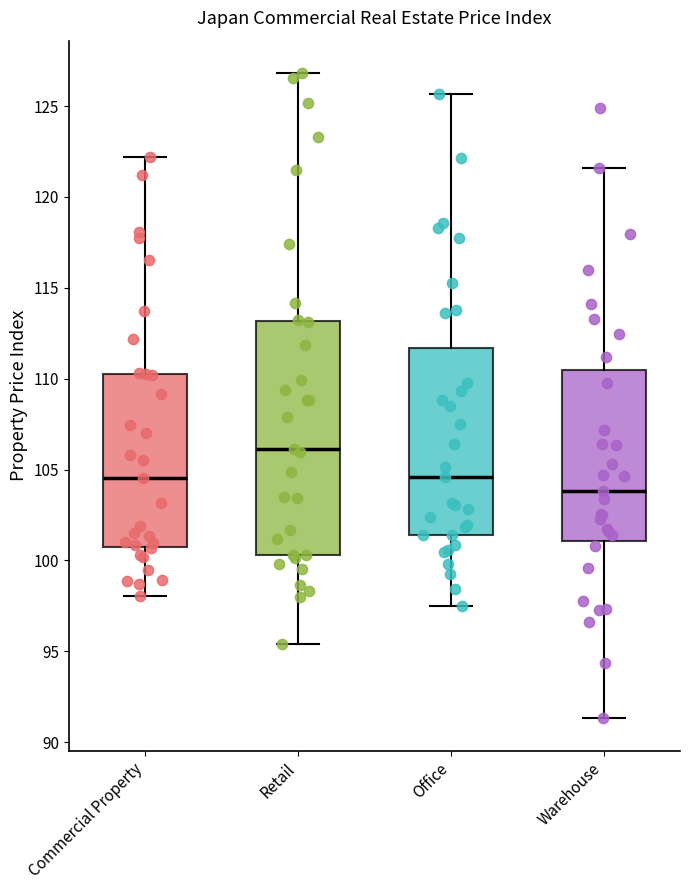

Reading left to right, read every box against the y-axis: the position of its median line, the range the box covers, and the ends of its whiskers. The values are not printed on the chart, so give them approximately, as read against the axis.

Commercial Property: median 104.5, box 100.5 to 110.5, whiskers 98.0 to 122.0
Retail: median 106.0, box 100.5 to 113.0, whiskers 95.5 to 127.0
Office: median 104.5, box 101.5 to 111.5, whiskers 97.5 to 125.5
Warehouse: median 104.0, box 101.0 to 110.5, whiskers 91.5 to 121.5